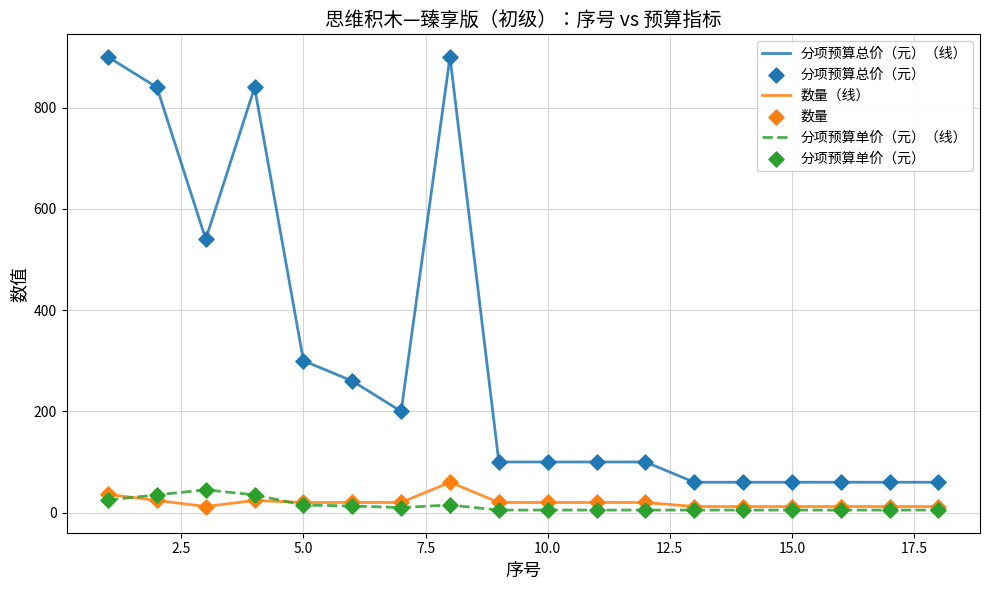

Which series has the largest total across all categories?

分项预算总价（元）（线）